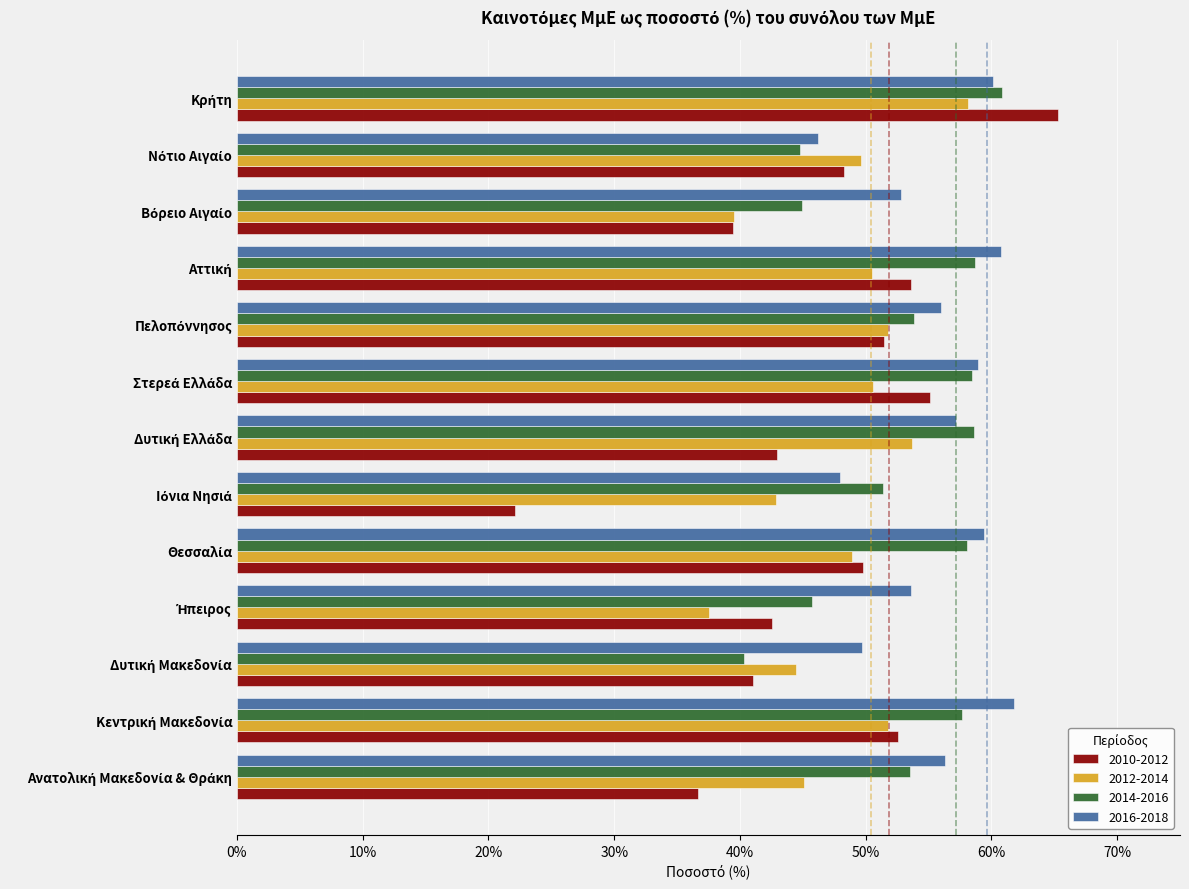

Where is 2014-2016 nearest to the value 0?

Δυτική Μακεδονία